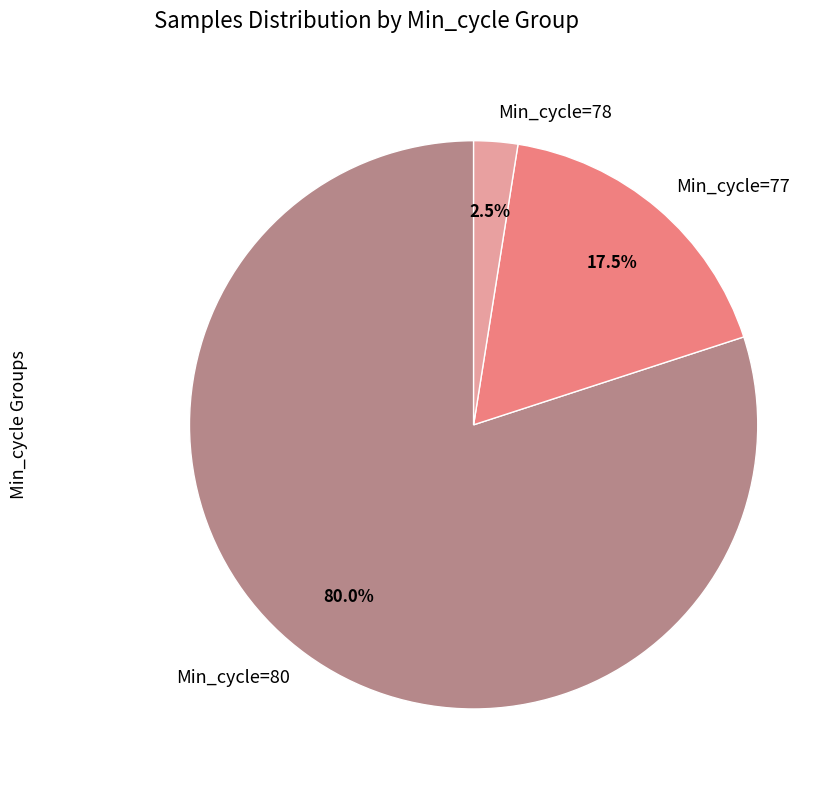

Which has a higher value, Min_cycle=77 or Min_cycle=78?

Min_cycle=77